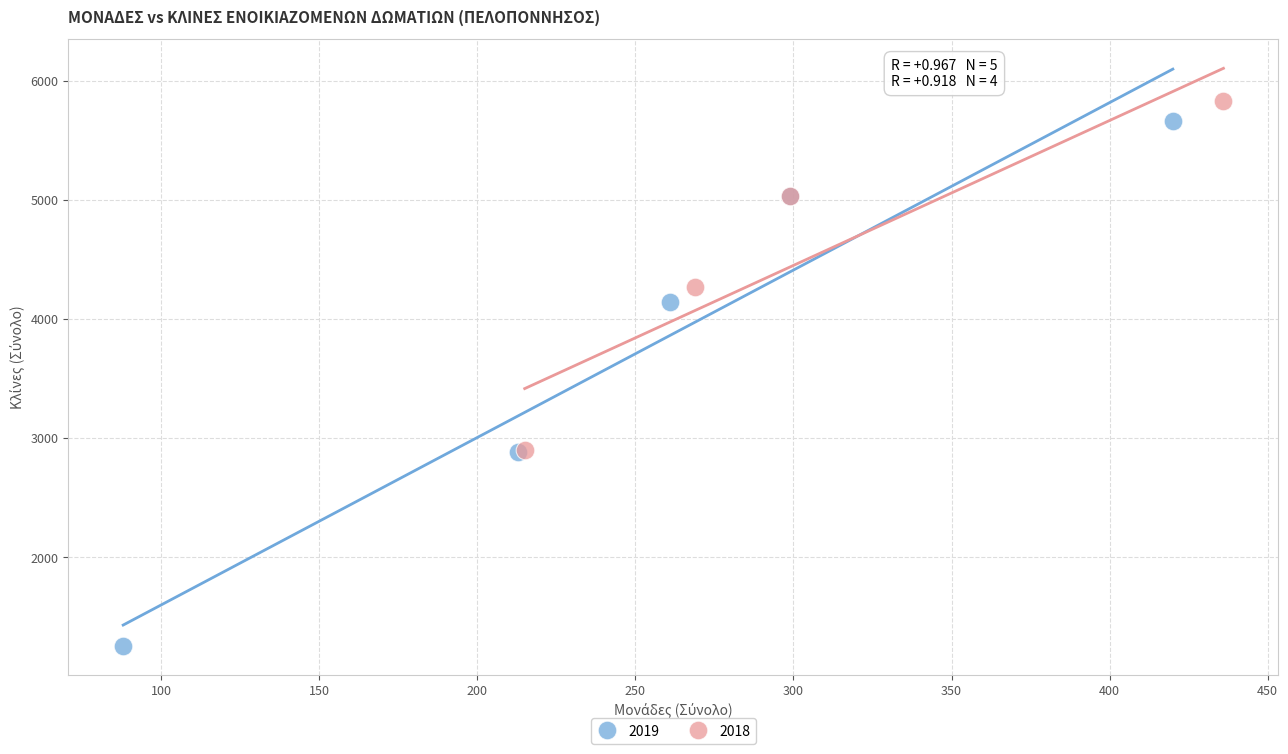

Which series has the widest spread of Y values?

2019